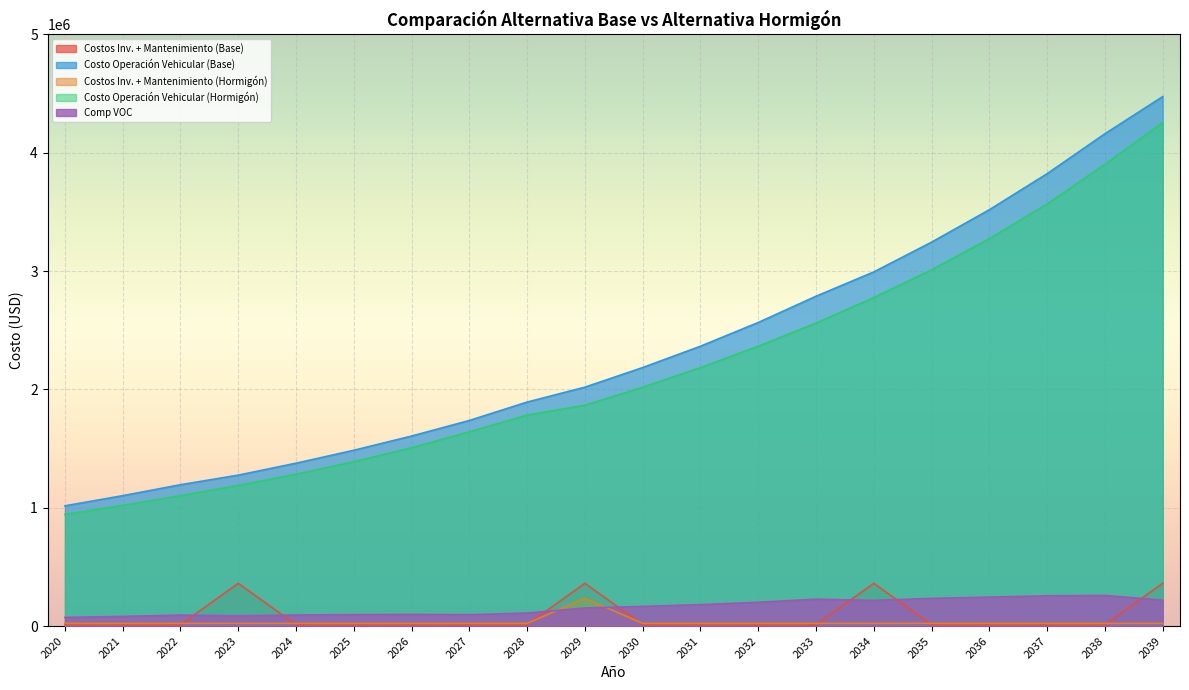

What is the minimum value for Costos Inv. + Mantenimiento (Base)?

11535.7